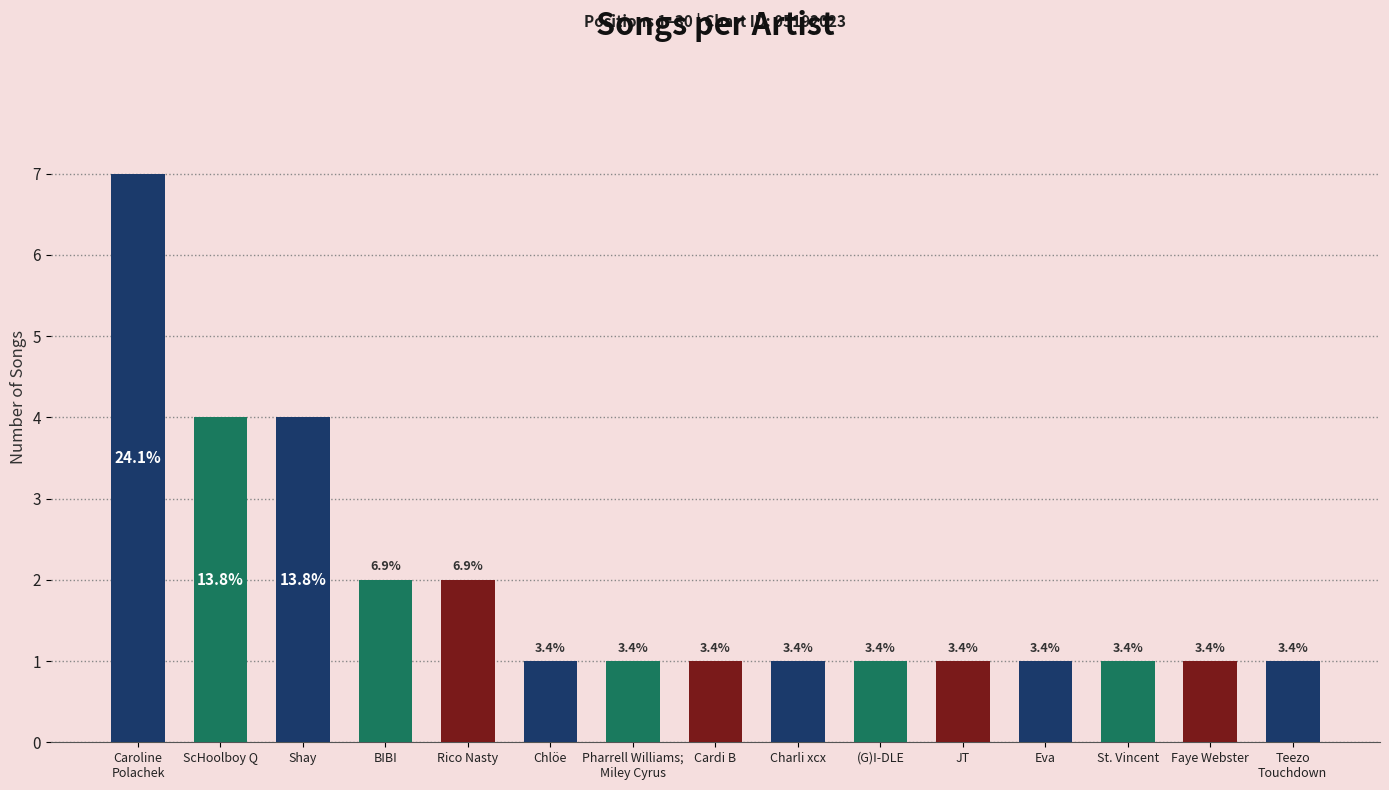

True or false: the data shows 1 at Teezo
Touchdown.

True